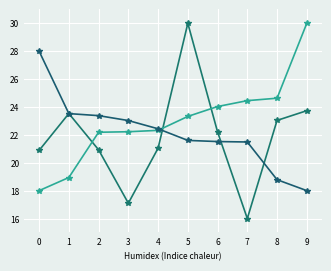

Count the number of categories in the chart.

10